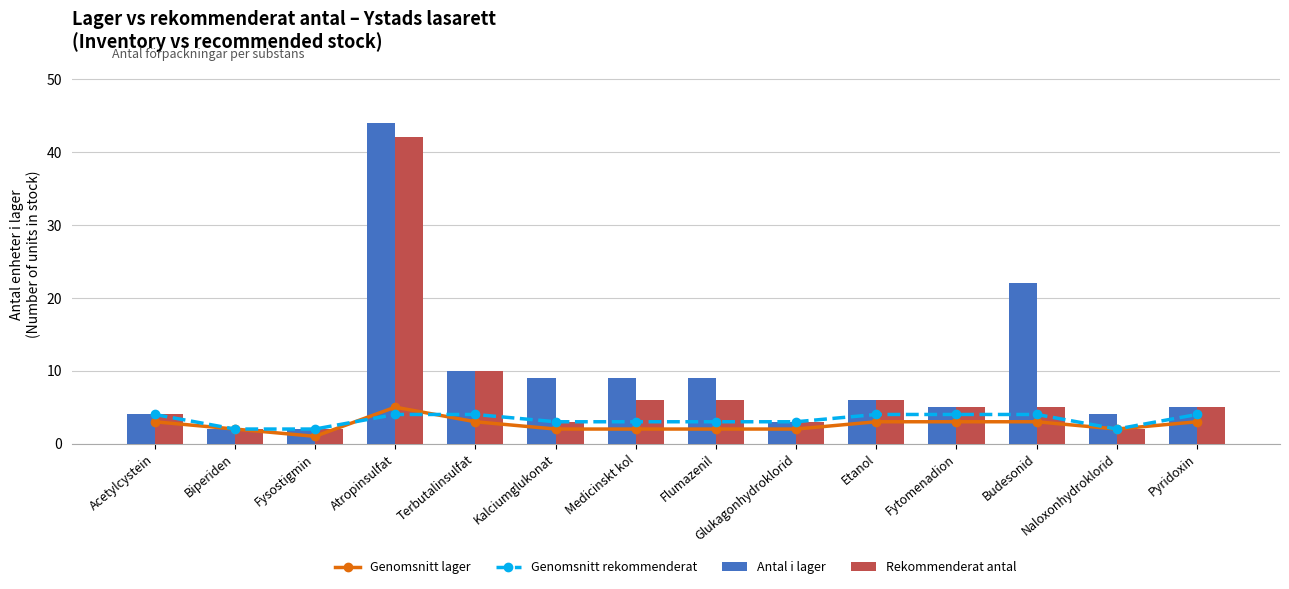

What is the label of the 7th bar from the left?

Medicinskt kol